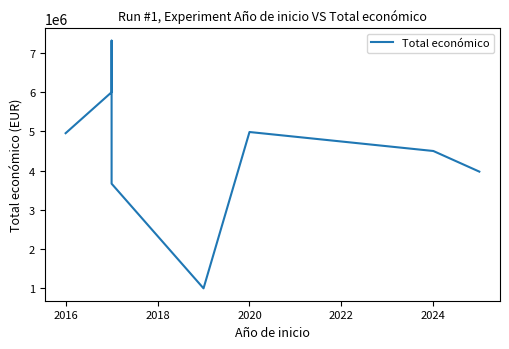

The chart shows a value of 11436119 at 2018. True or false?

False